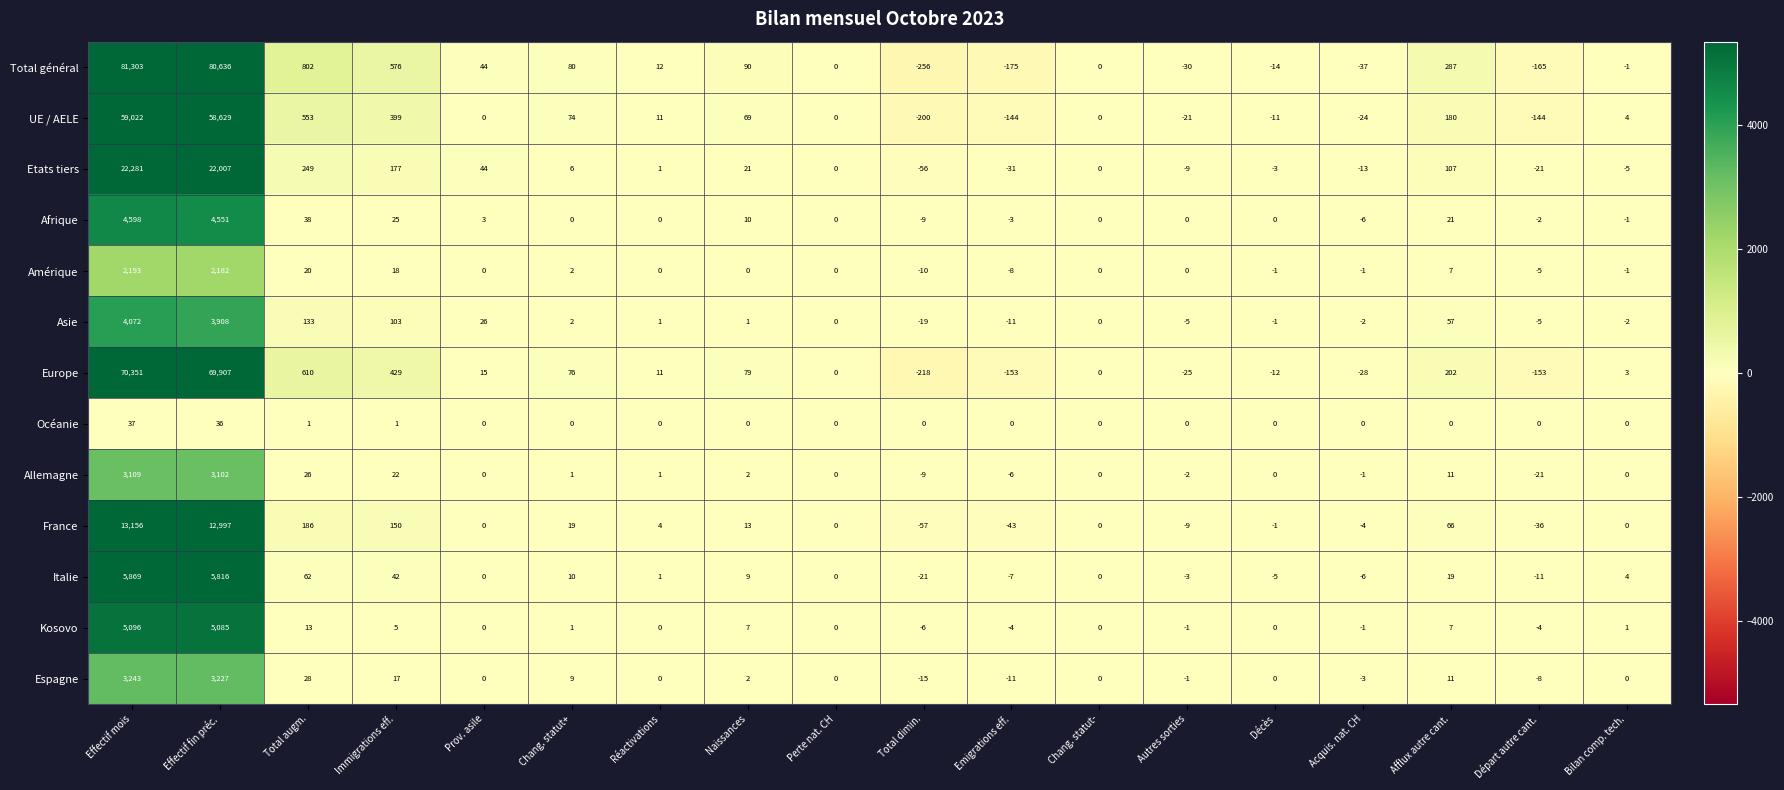

What is the maximum value shown in the chart?

81303